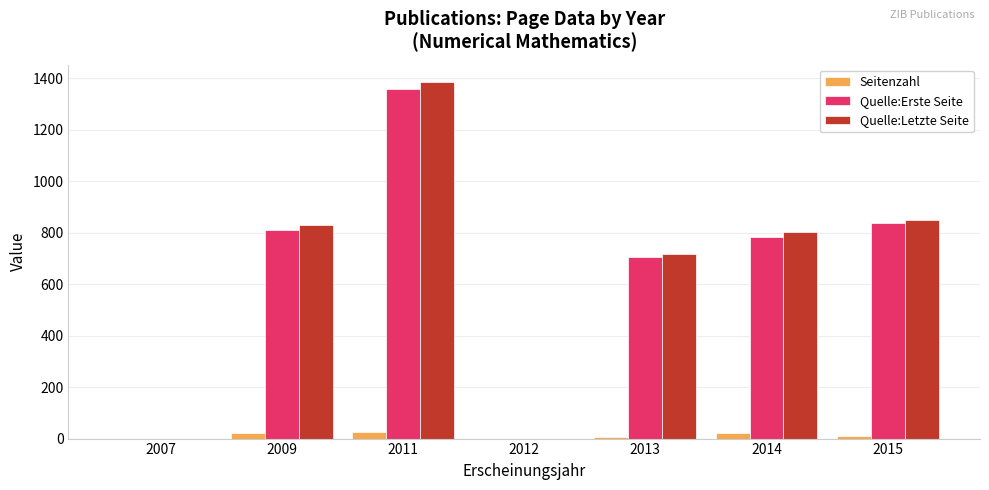

Where does the Seitenzahl series first go above 10?

2009